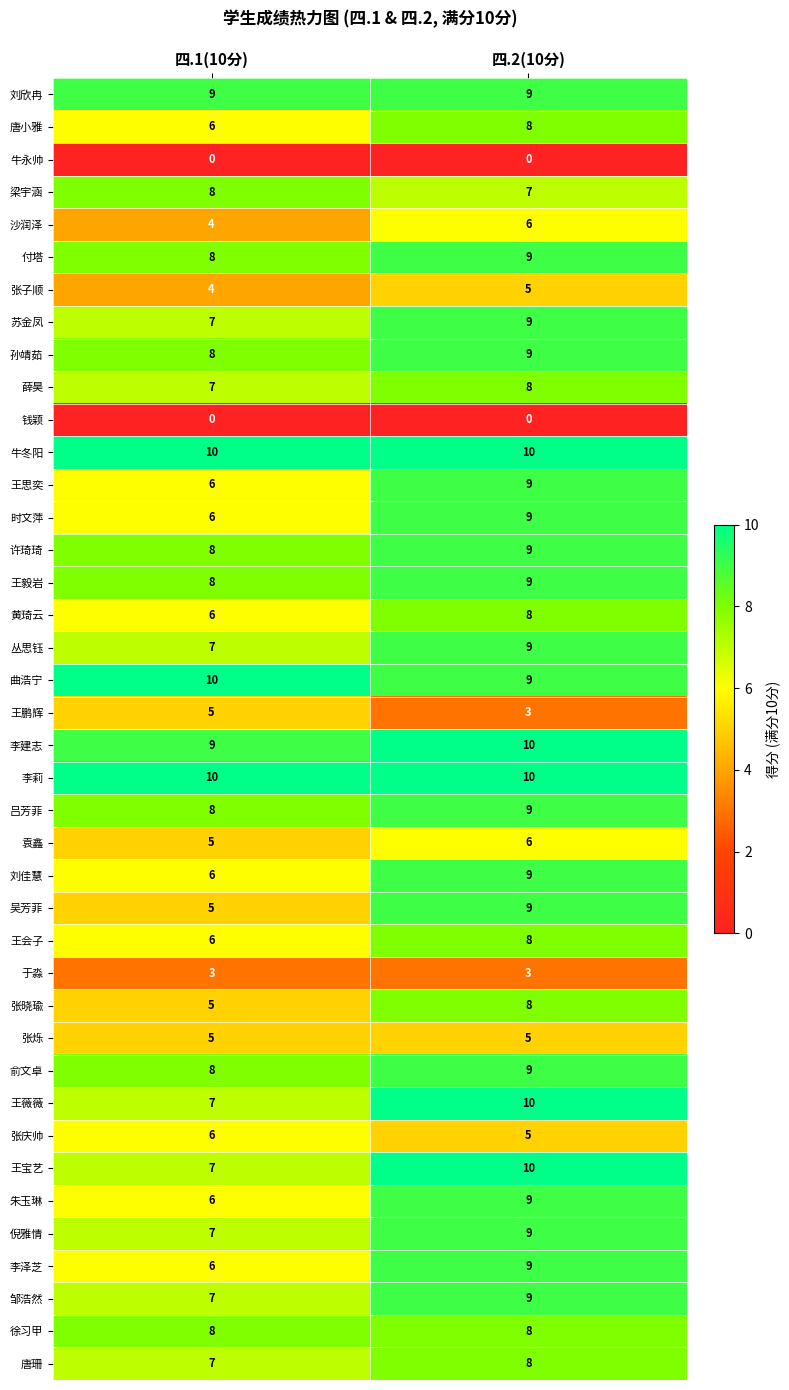

How many series are shown in this chart?

40